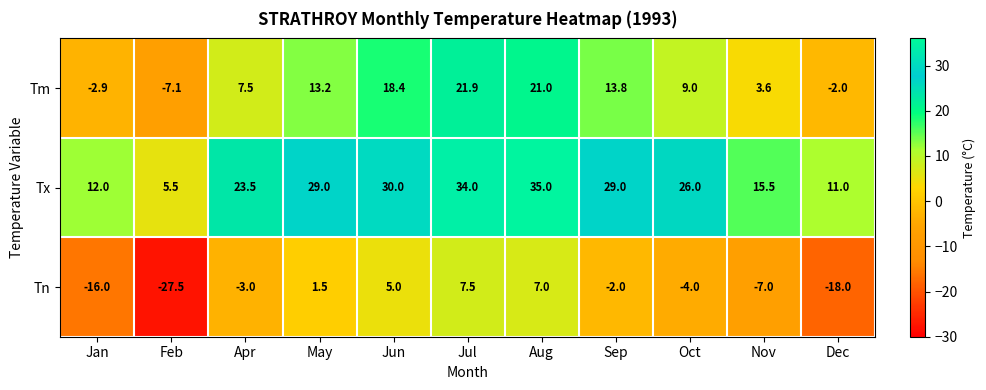

What is the sum of all Tn values?

-56.5